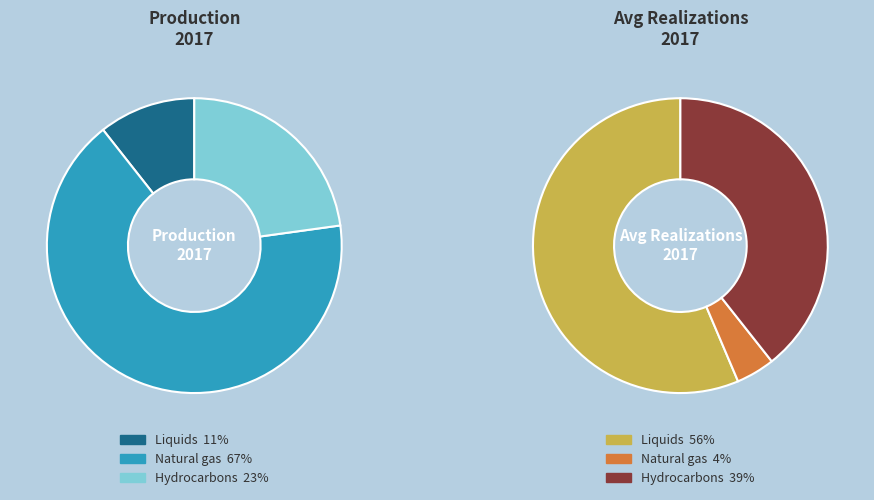

The Liquids ($/bbl) slice represents 11% of the pie. True or false?

False